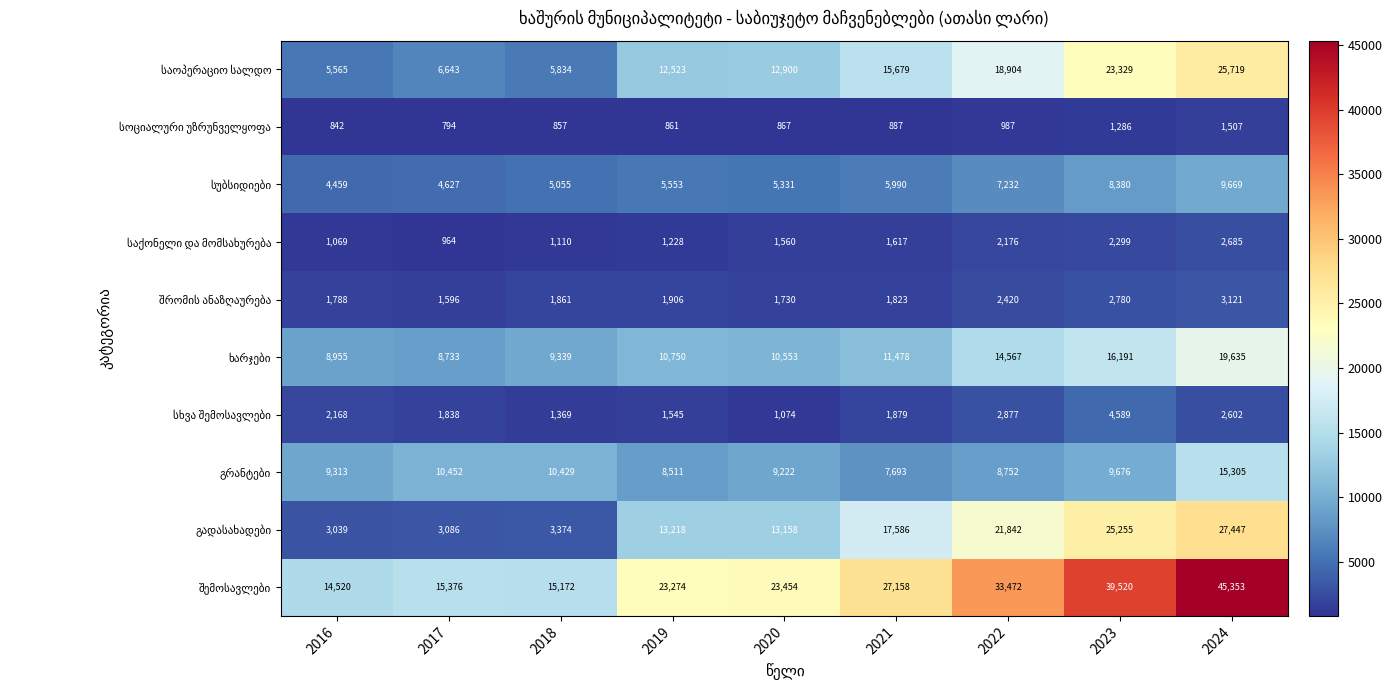

Count the number of categories in the chart.

9